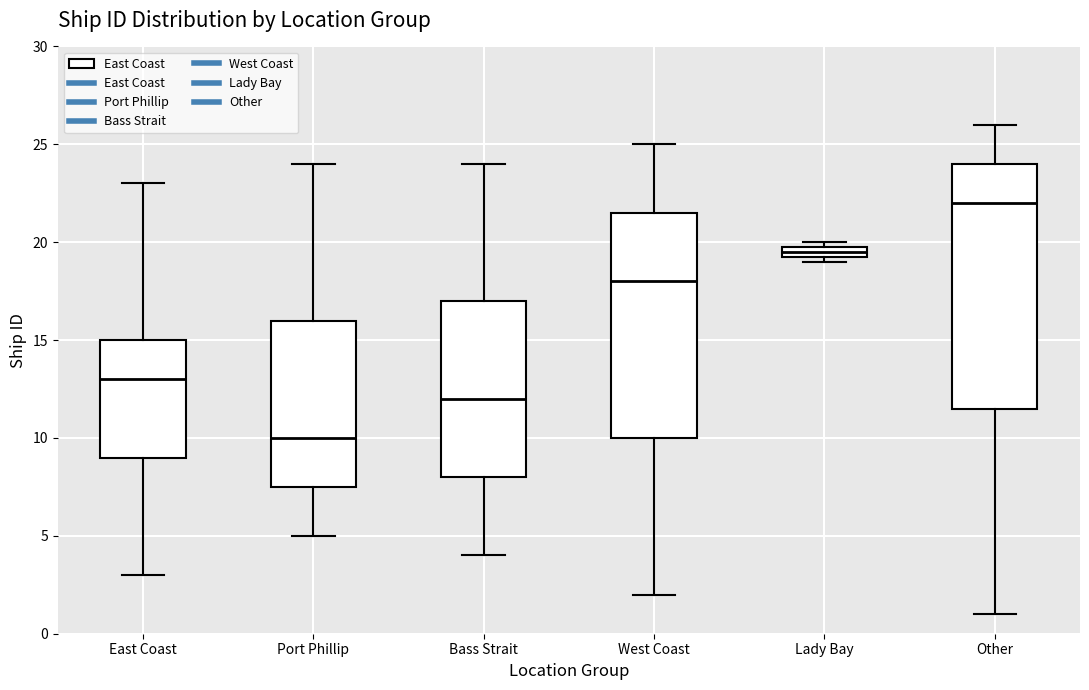

Where does the lower whisker of the box for Other end on the y-axis? The values are not printed on the chart, so give them approximately, as read against the axis.

1.0